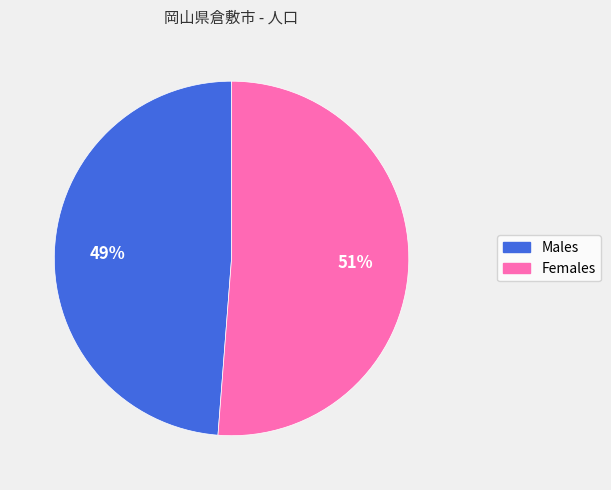

Does any single category account for the majority?

Yes